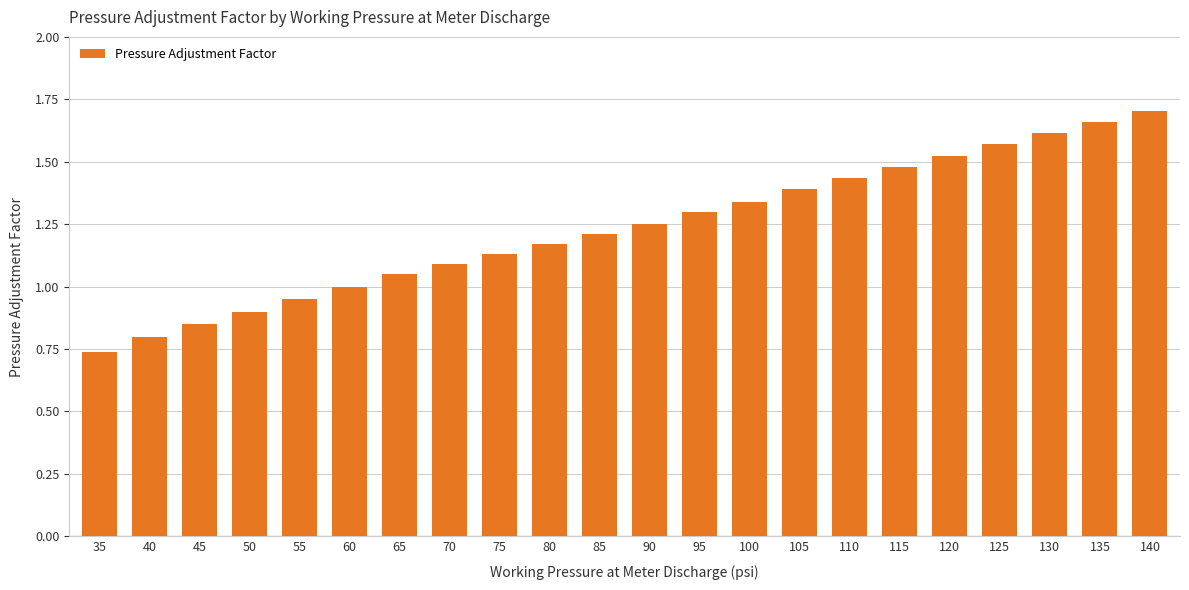

Which label corresponds to the smallest value in the chart?

35